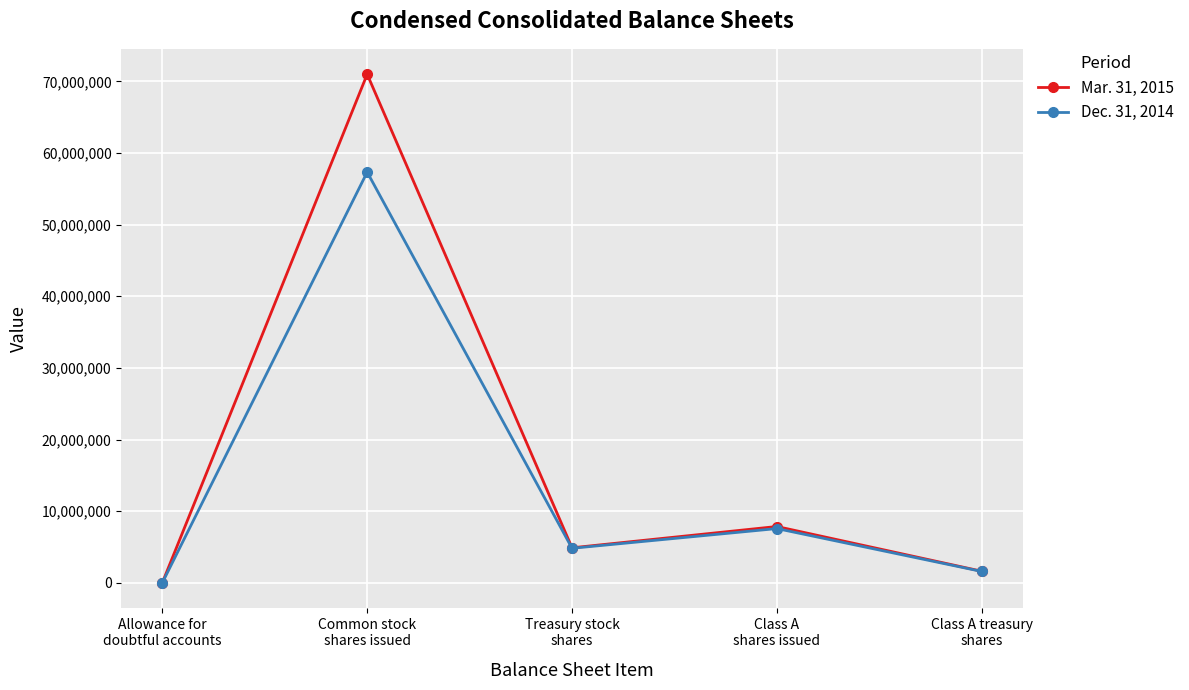

Rank the series by their average value, from lowest to highest.

Dec. 31, 2014, Mar. 31, 2015